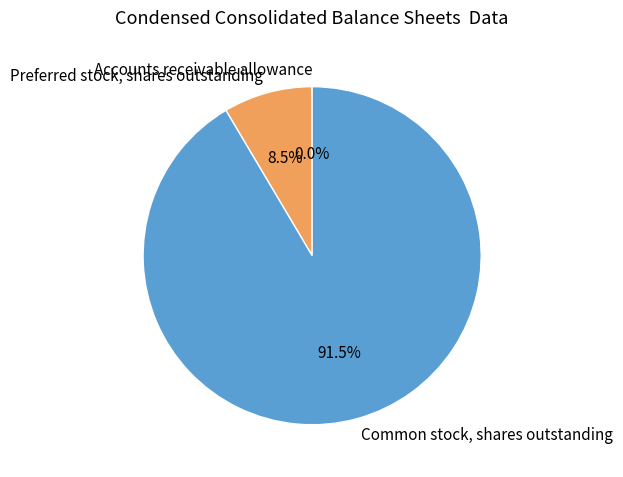

Which category has the biggest portion of the pie?

Common stock, shares outstanding